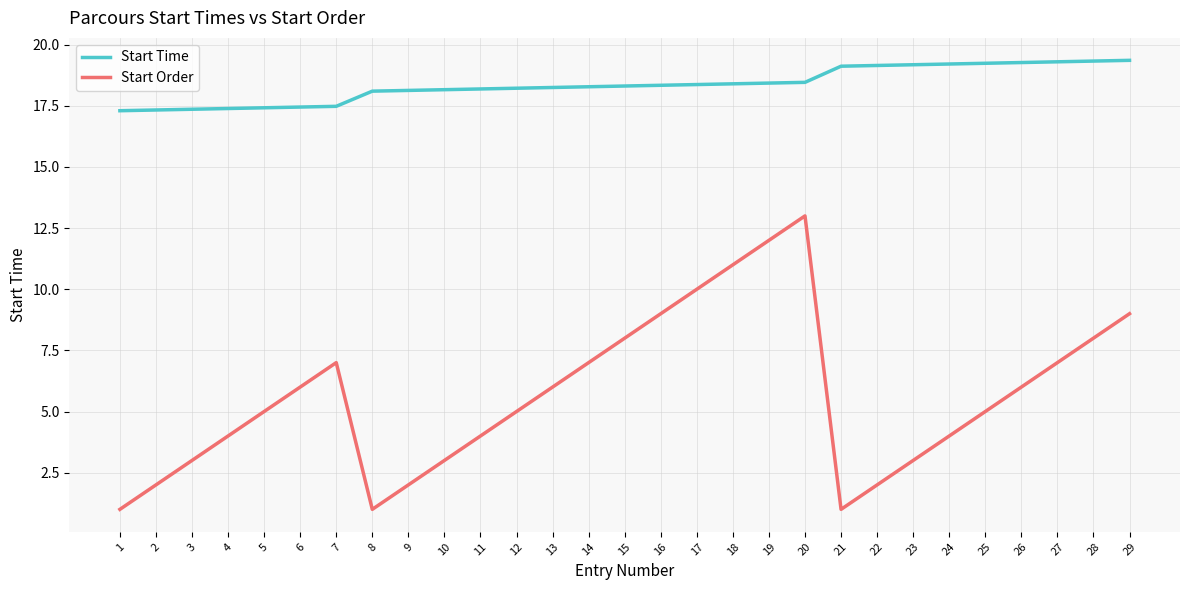

True or false: Start Time and Start Order cross at least once.

False